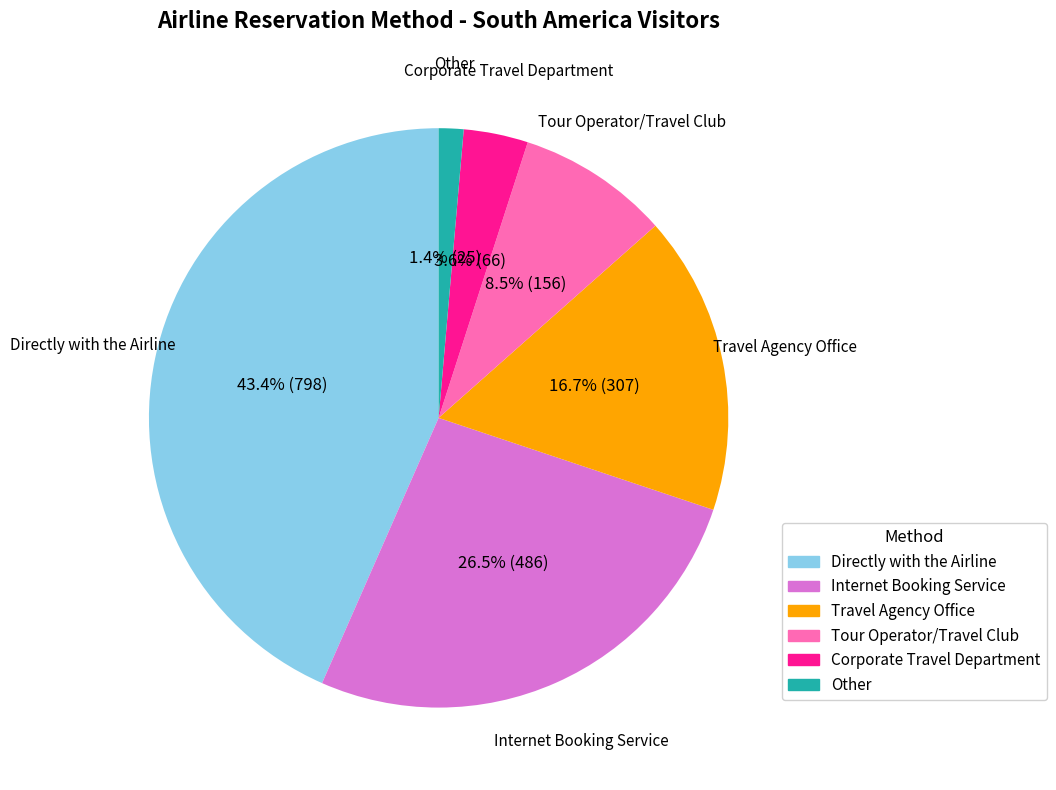

Is there any slice that represents more than half of the pie?

No